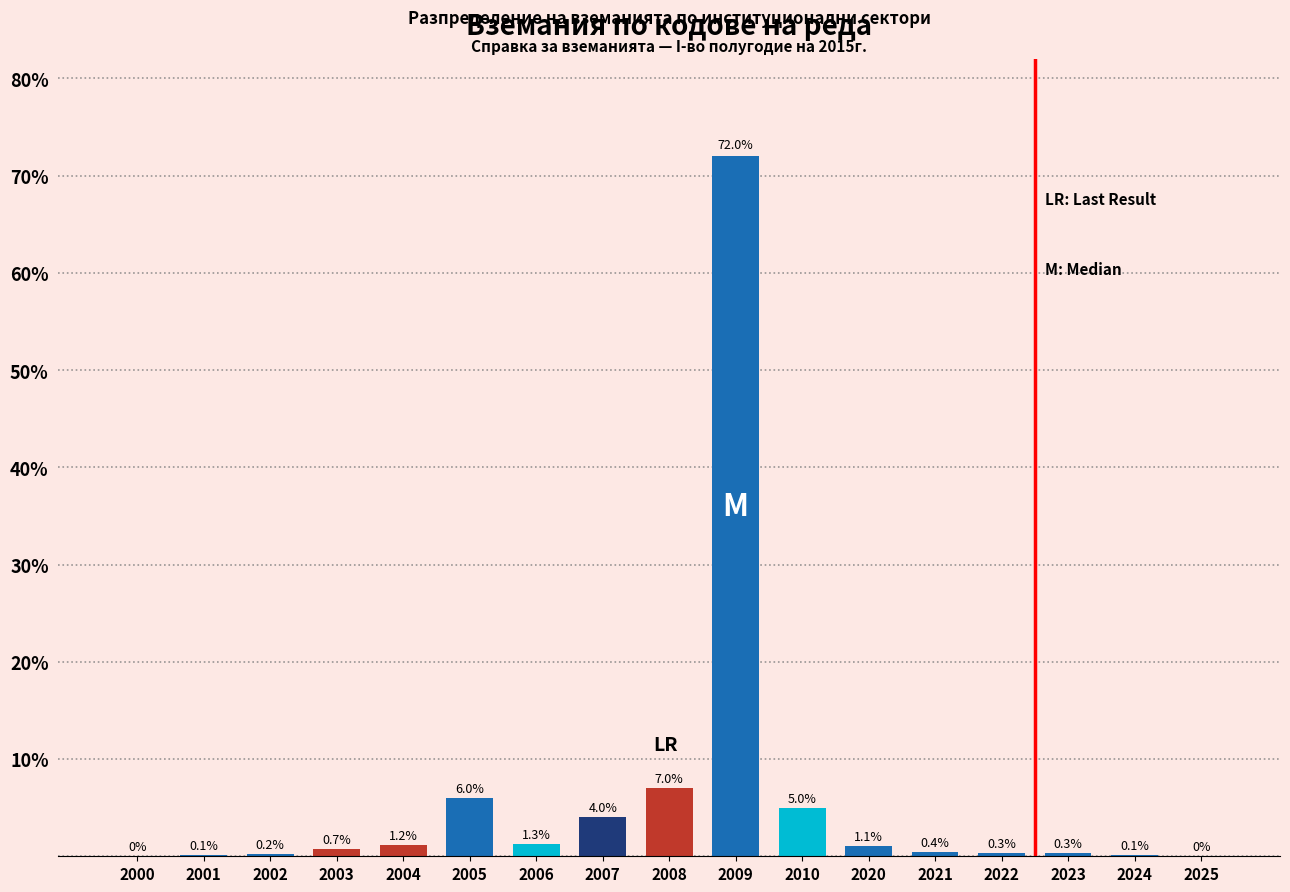

Reading left to right, extract all data points from this chart.

2000=0.0	2001=0.1	2002=0.2	2003=0.7	2004=1.2	2005=6.0	2006=1.3	2007=4.0	2008=7.0	2009=72.0	2010=5.0	2020=1.1	2021=0.4	2022=0.3	2023=0.3	2024=0.1	2025=0.0